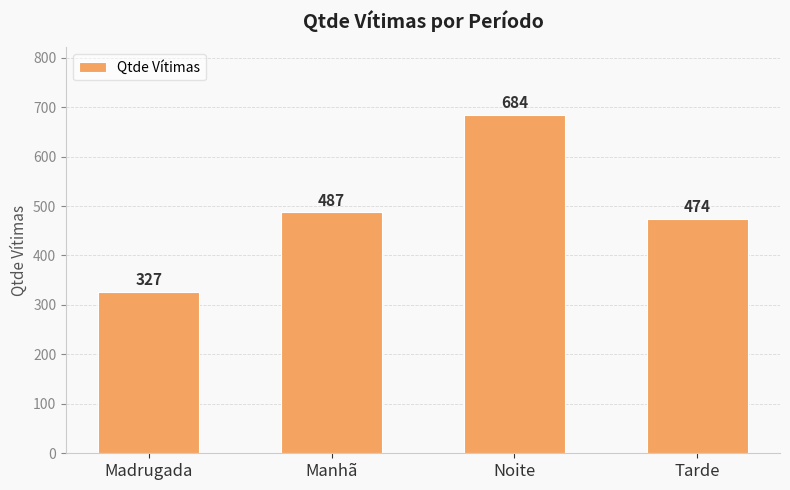

Does the chart contain any negative values?

No